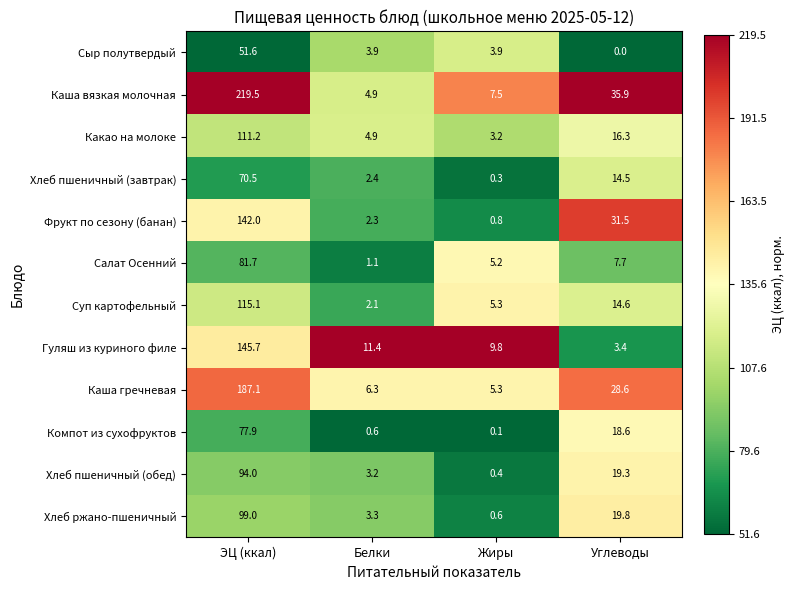

What is the total value across all series at Жиры?

42.4